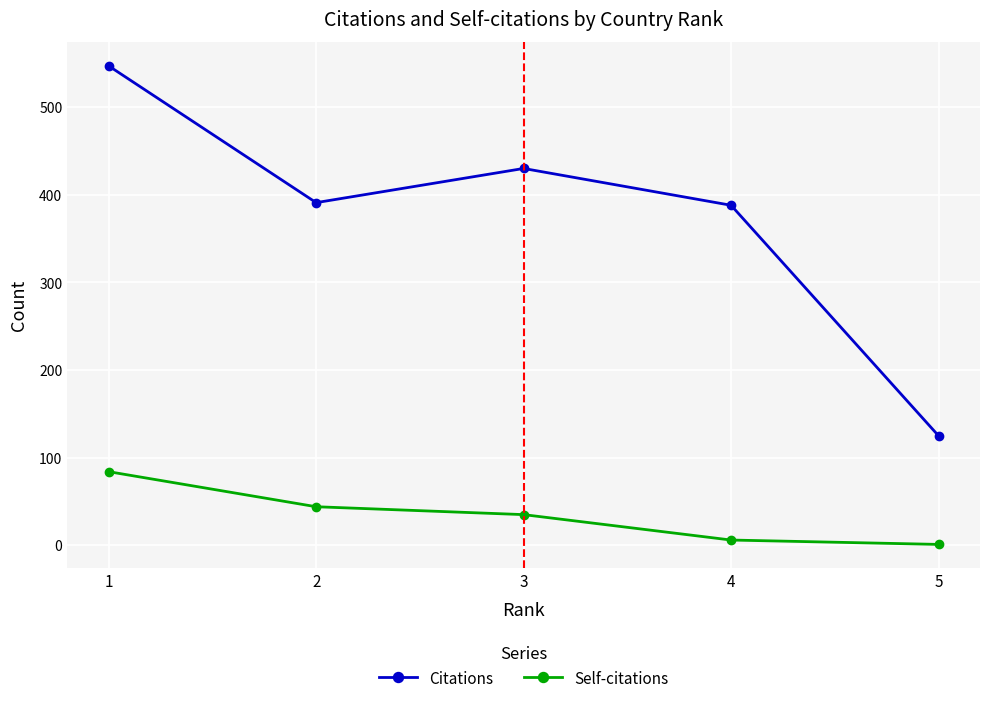

Reading left to right, list all the values displayed in this chart.

Citations: 1=547	2=391	3=430	4=388	5=125
Self-citations: 1=84	2=44	3=35	4=6	5=1